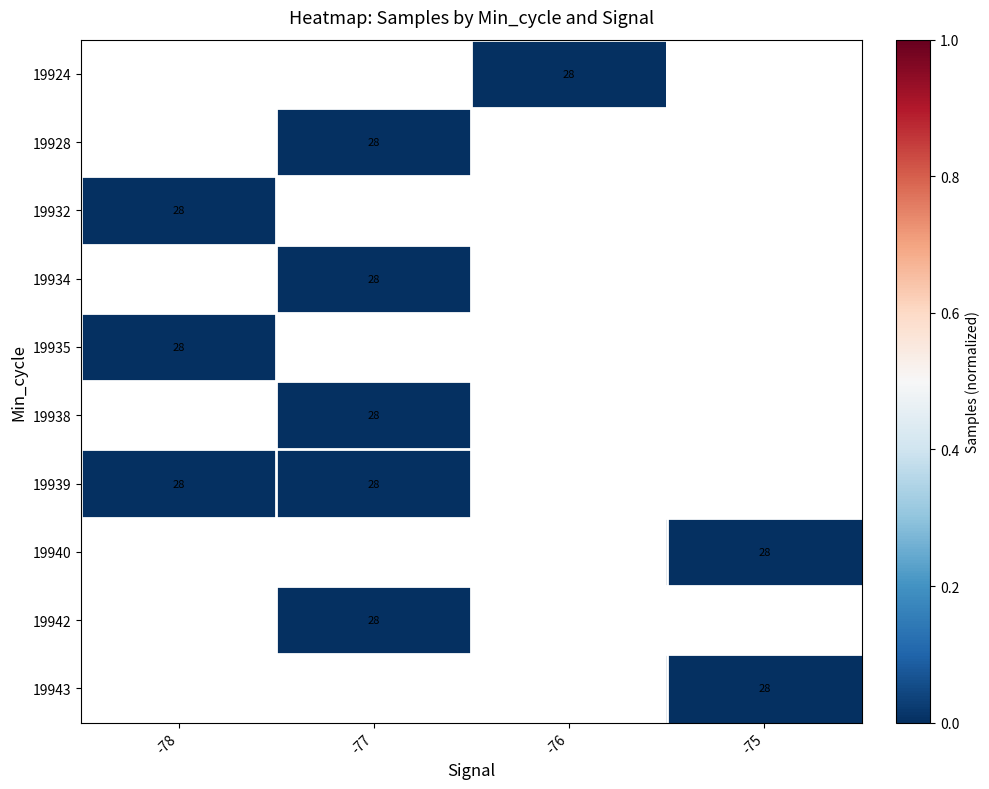

Which category has the highest value across all series?

-76